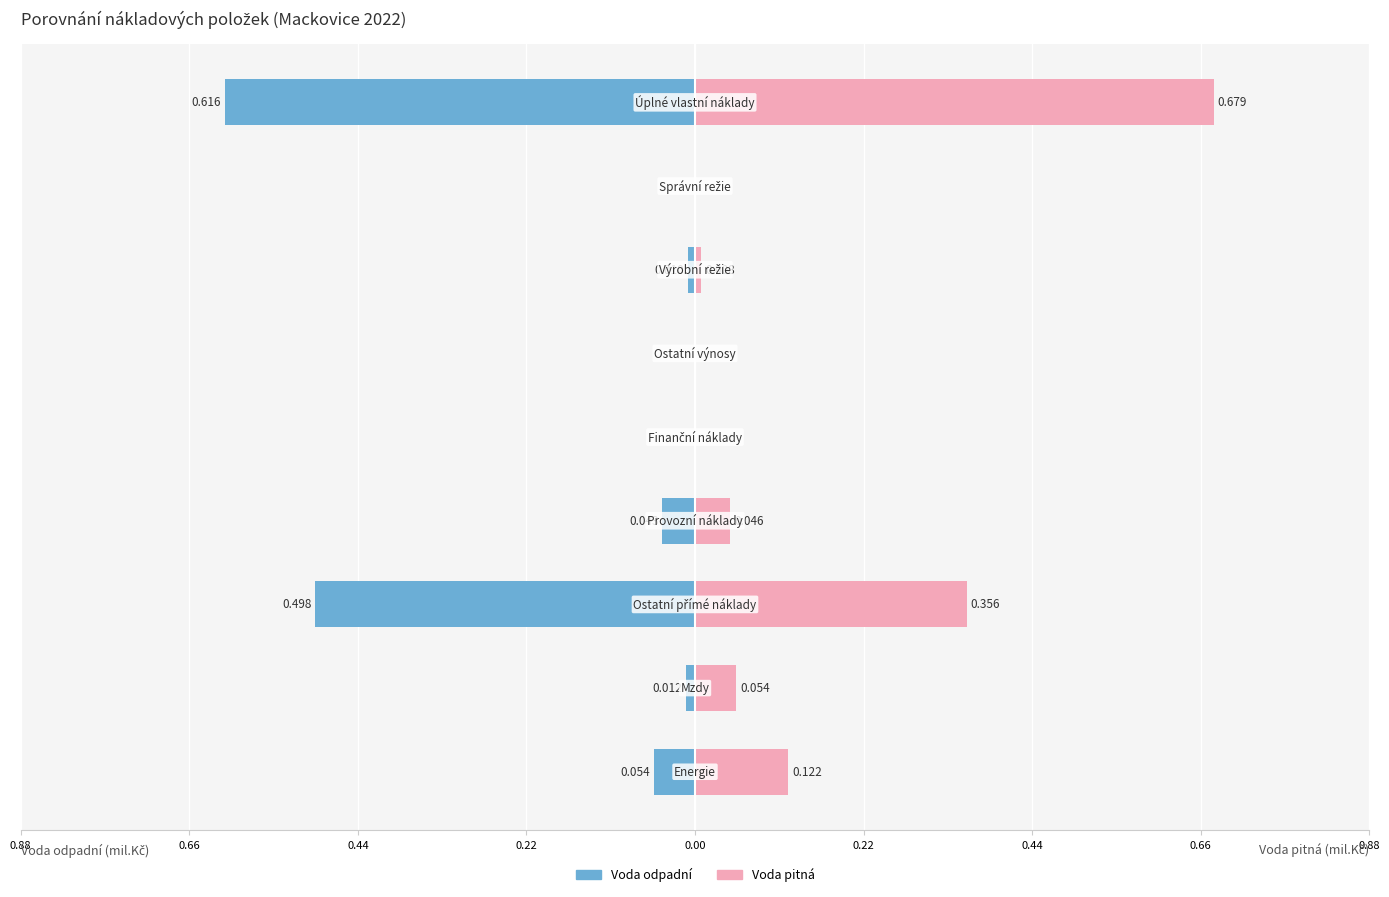

Reading left to right, extract all data points from this chart.

Voda odpadní: -0.1	-0.0	-0.5	-0.0	0.0	0.0	-0.0	0.0	-0.6
Voda pitná: 0.1	0.1	0.4	0.0	0.0	0.0	0.0	0.0	0.7